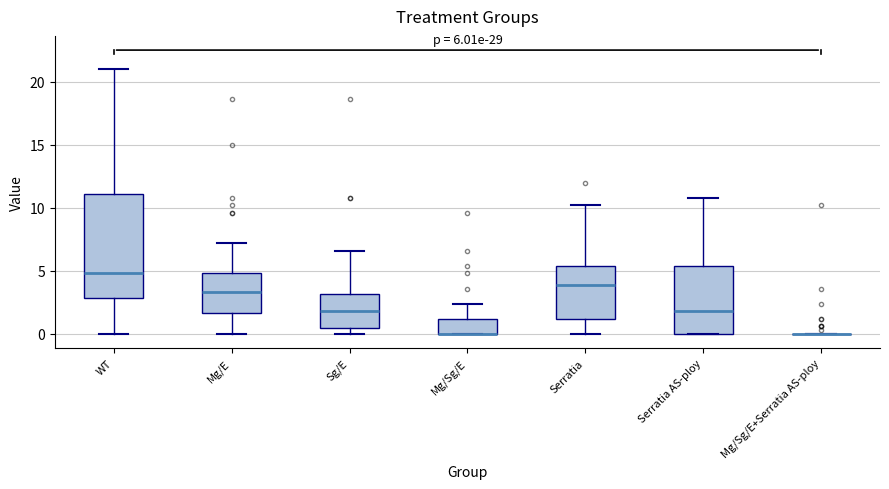

Which box is the tallest, from its lower edge to its upper edge?

WT